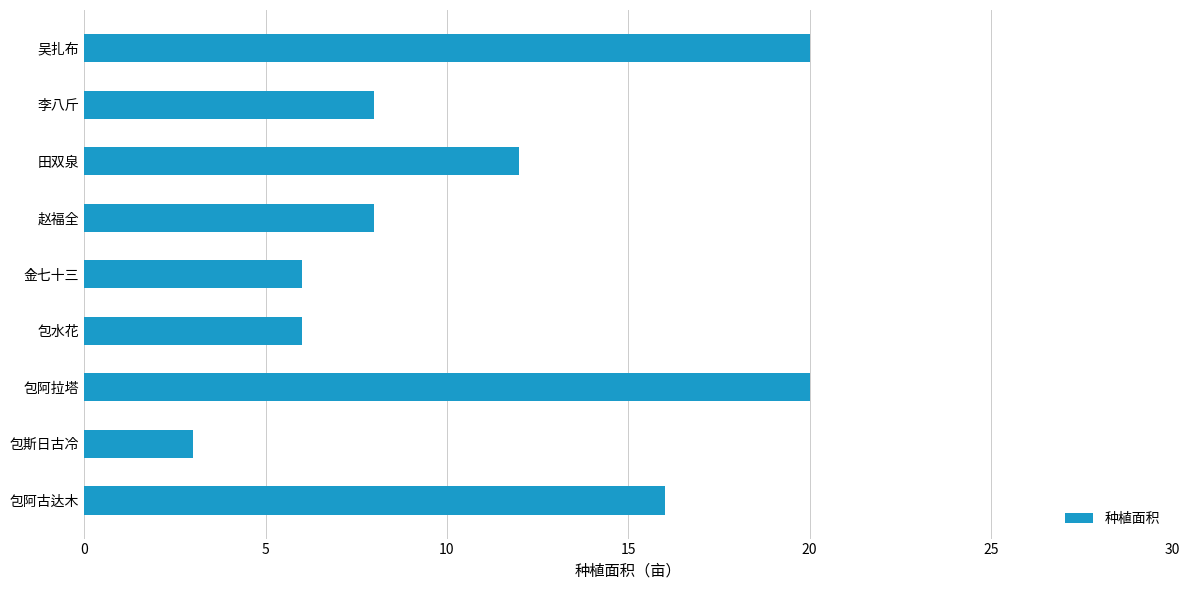

What is the minimum value shown in the chart?

3